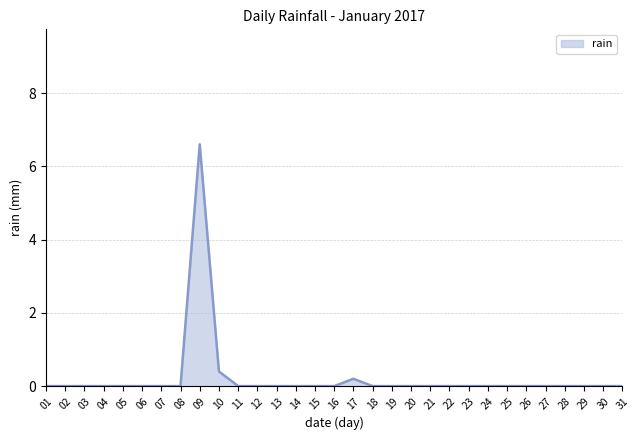

What is the greatest value displayed?

6.6